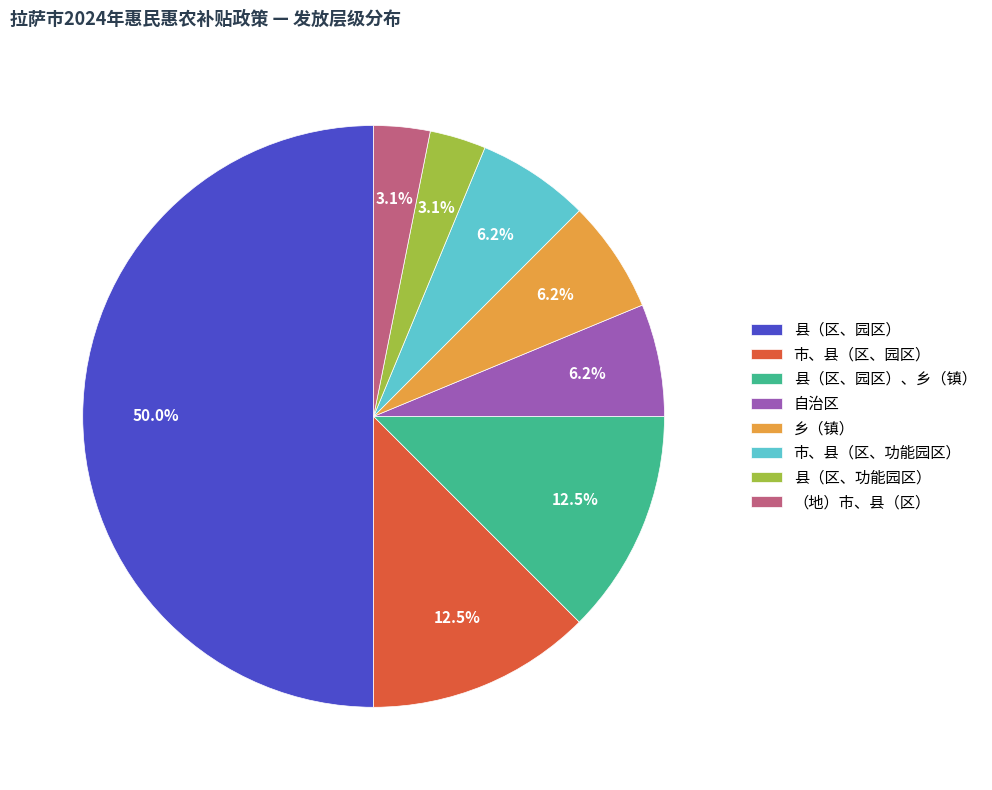

Count the number of slices in the pie.

8